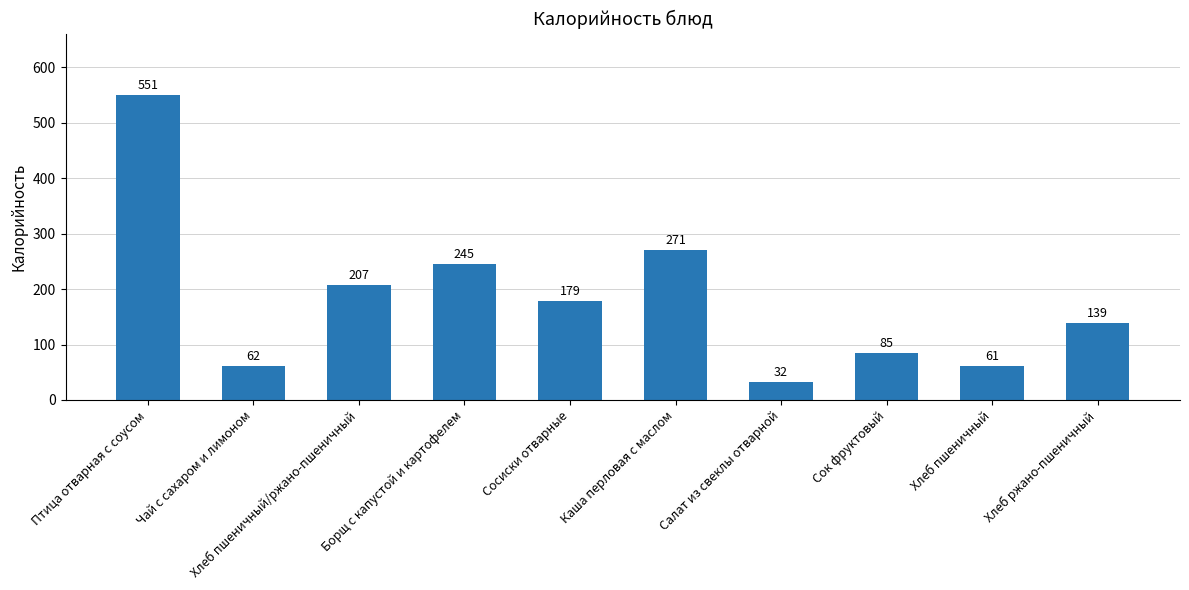

Rank the categories by value from highest to lowest.

Птица отварная с соусом, Каша перловая с маслом, Борщ с капустой и картофелем, Хлеб пшеничный/ржано-пшеничный, Сосиски отварные, Хлеб ржано-пшеничный, Сок фруктовый, Чай с сахаром и лимоном, Хлеб пшеничный, Салат из свеклы отварной